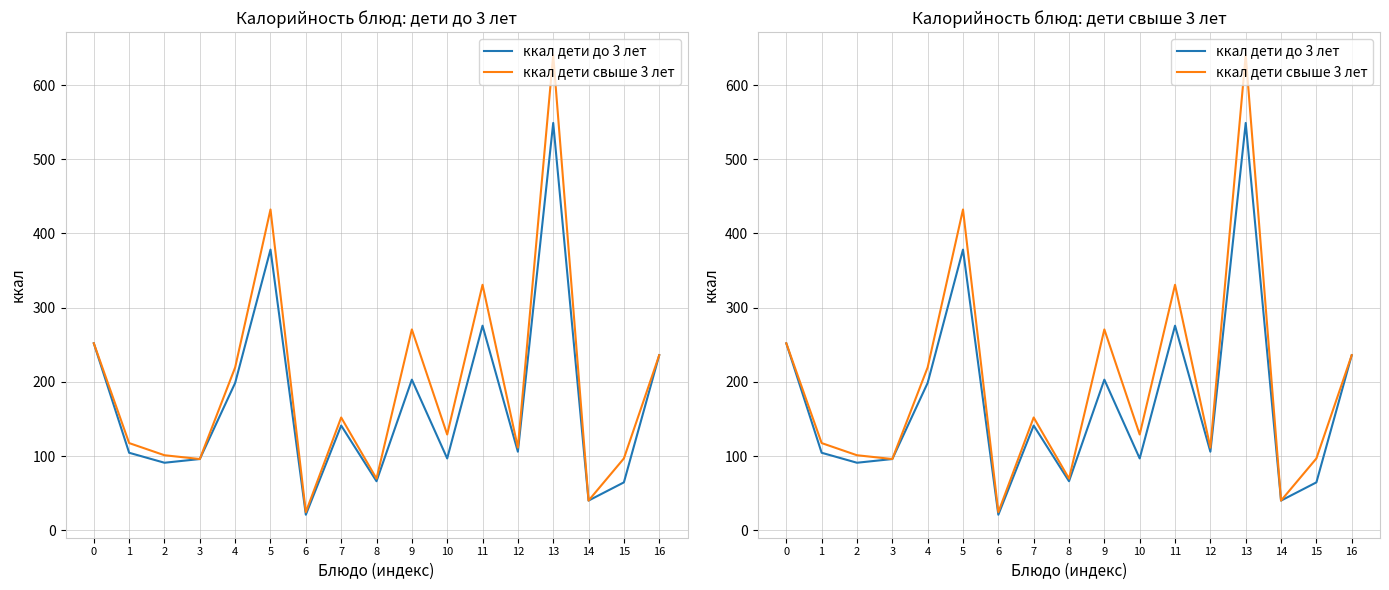

Which series has the widest spread of values?

ккал дети свыше 3 лет